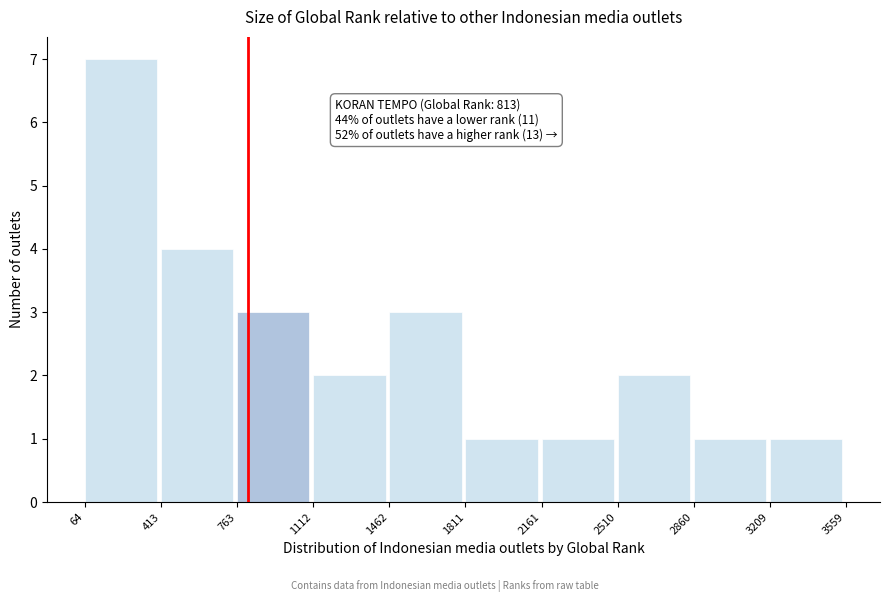

Which range on the x-axis has the tallest bar?

64 to 413